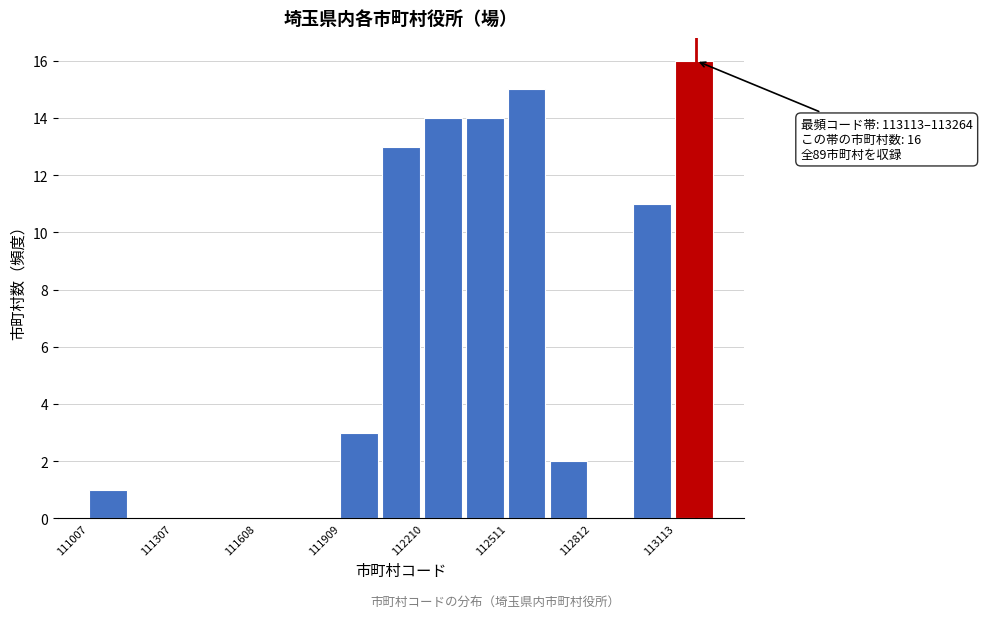

Around what value on the x-axis is the tallest bar? Give the approximate position of its centre, as read against the axis.

113200